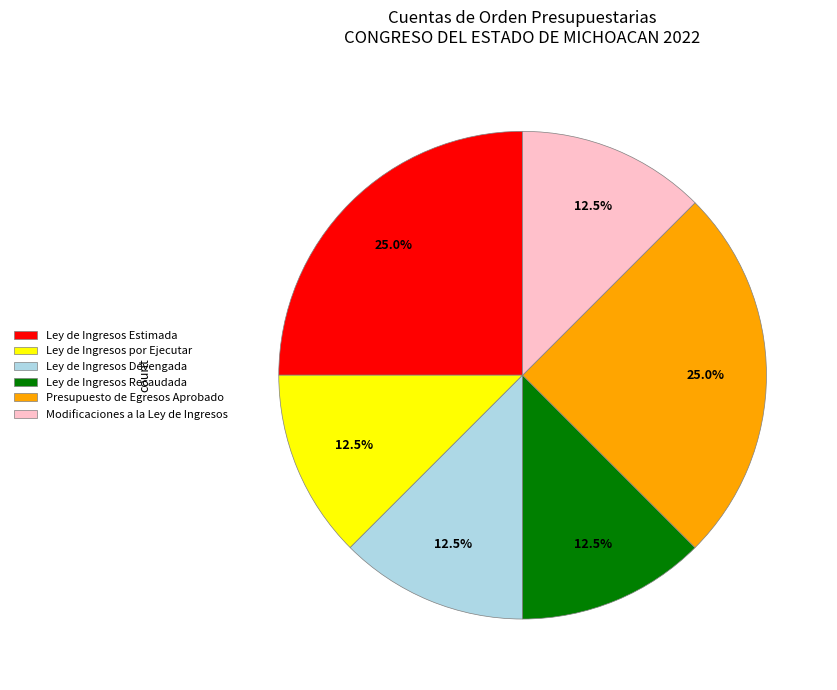

True or false: Presupuesto de Egresos Aprobado accounts for 34% of the total.

False